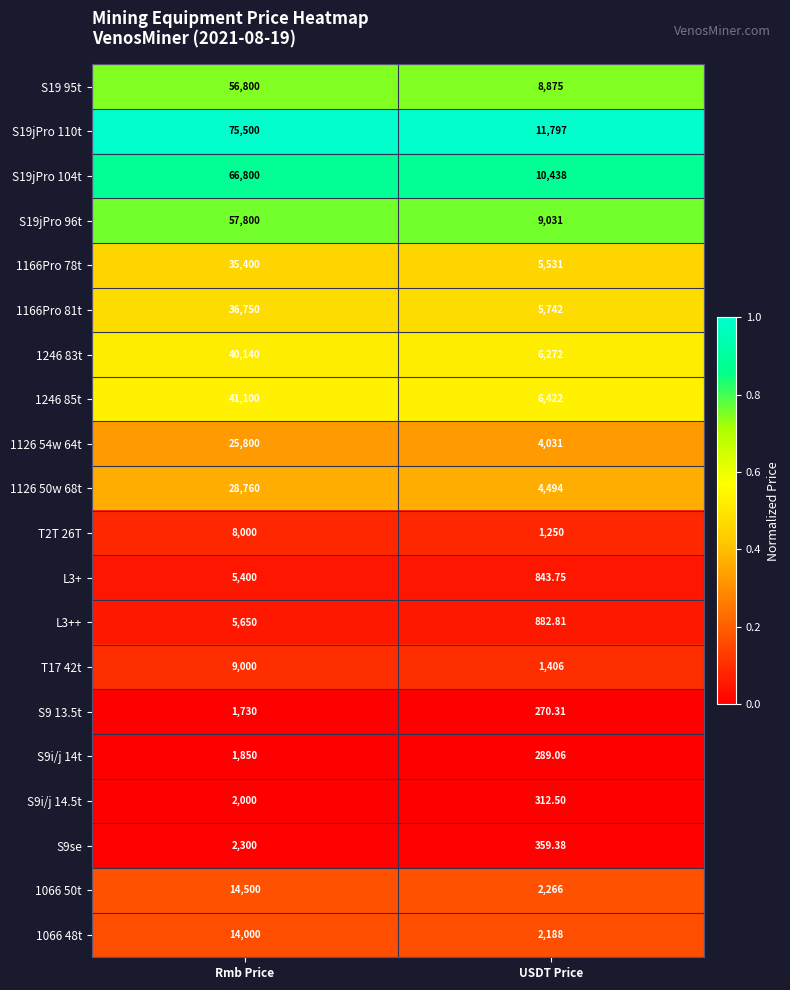

Rank the categories by S9i/j 14t value from highest to lowest.

Rmb Price, USDT Price